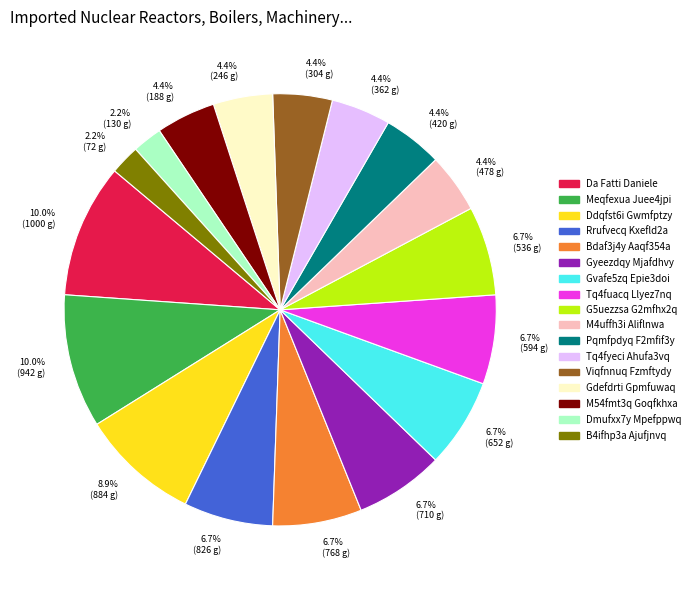

Count the number of slices in the pie.

17